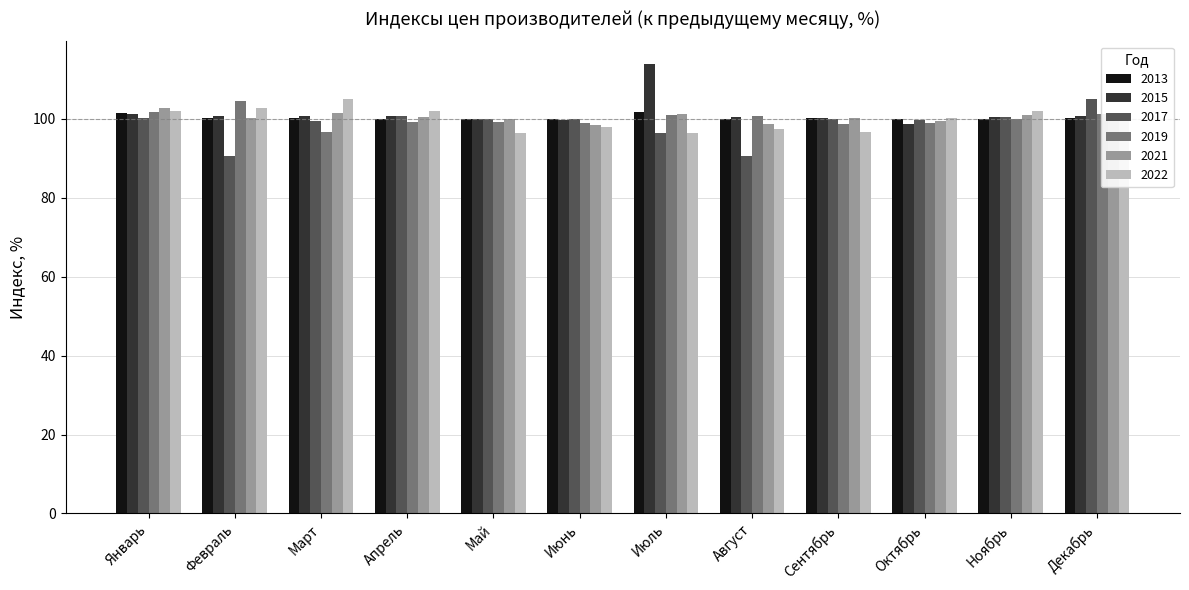

What is the total value across all series at Сентябрь?

596.0